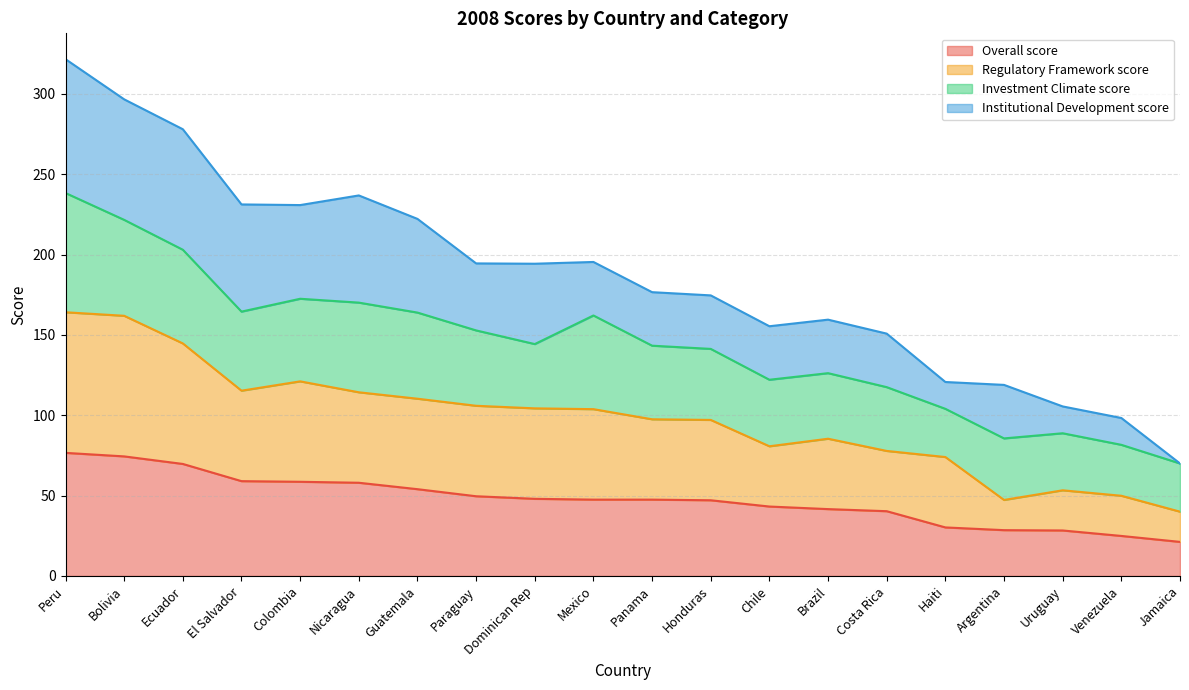

Is it true that Overall score equals 16.8 at Ecuador?

False